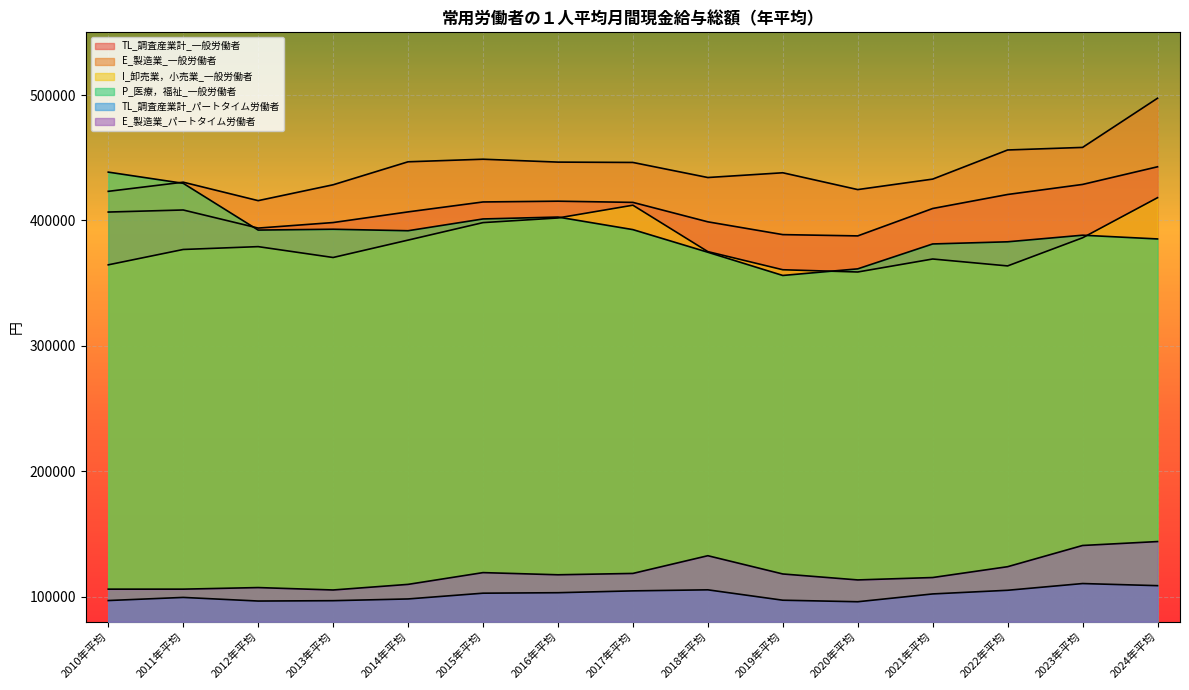

What is the label of the 11th point from the left?

2020年平均